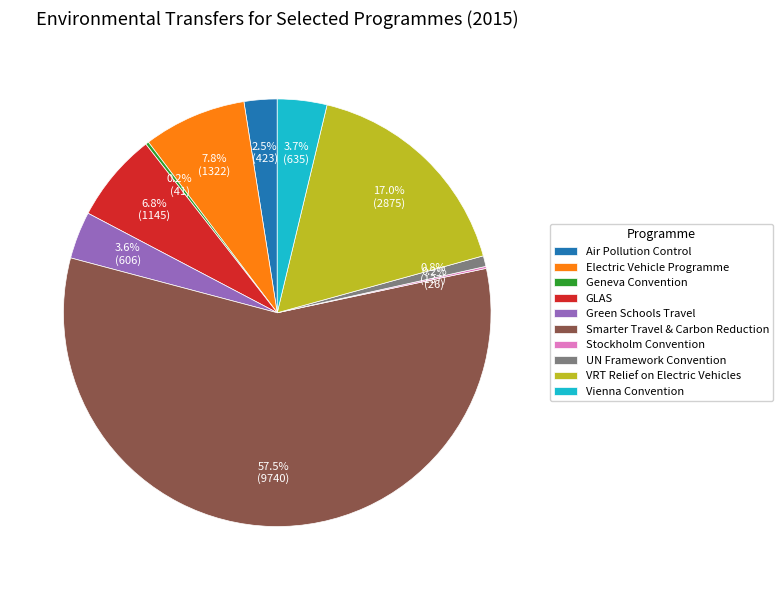

What percentage is NOT represented by Electric Vehicle Programme?

92.2%